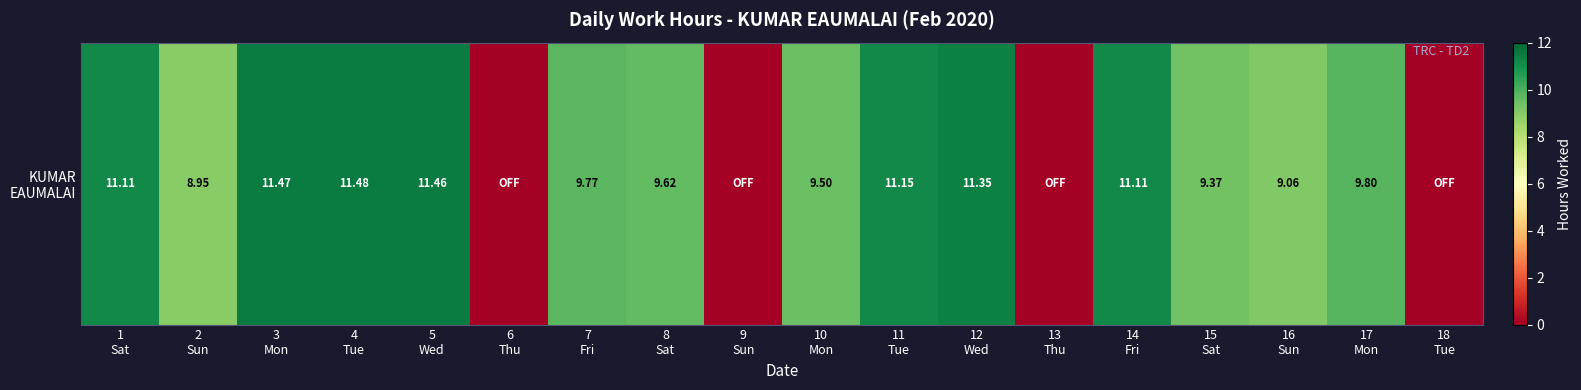

The value at 2
Sun is 8.9. True or false?

True